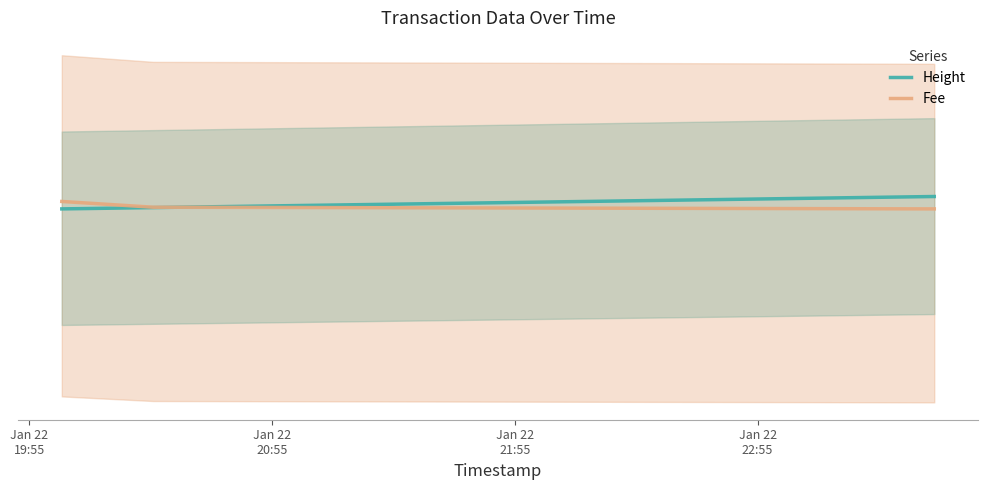

Which series has the widest spread of values?

Height